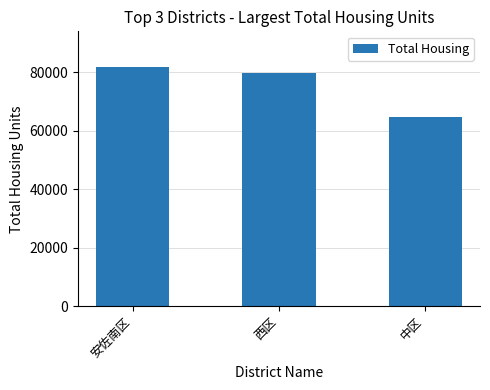

Are the bars horizontal?

No